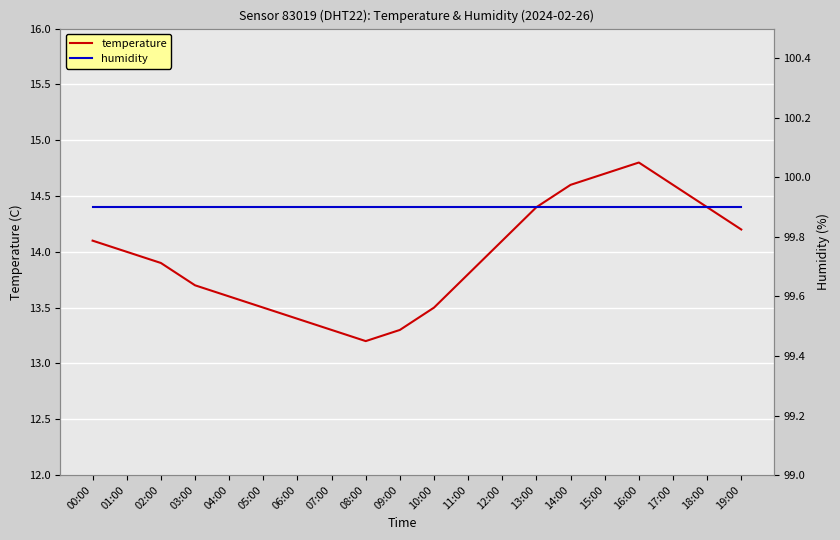

True or false: temperature and humidity intersect in this chart.

False